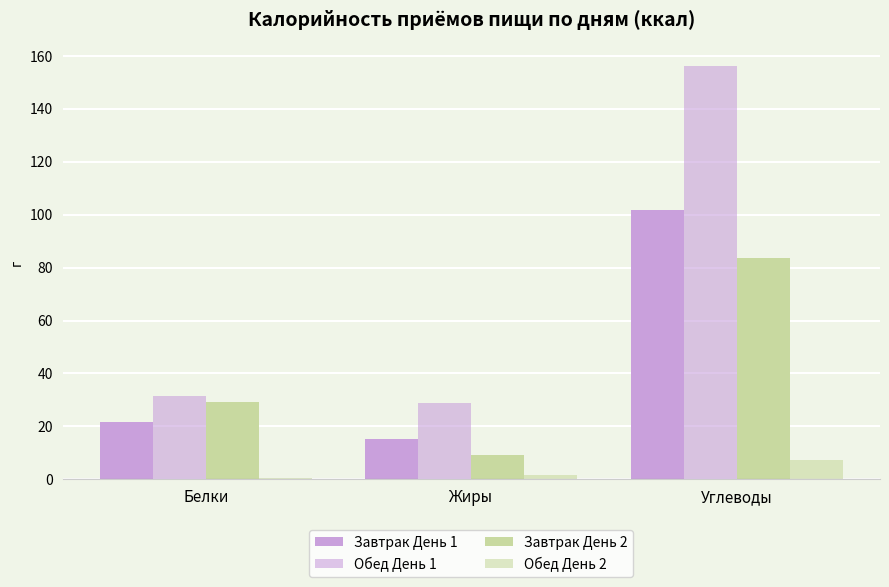

What is the total value across all series at Жиры?

54.8